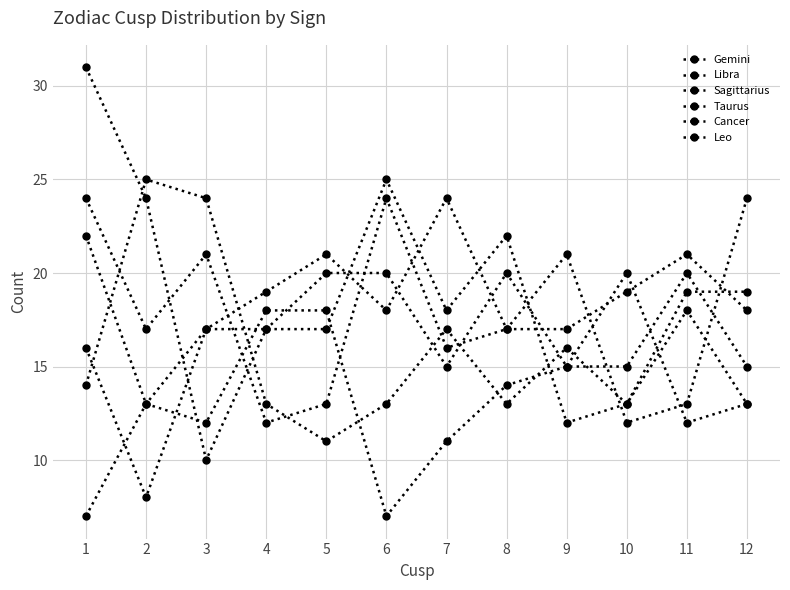

What is the value of the Sagittarius point at the 7th from the left?

16